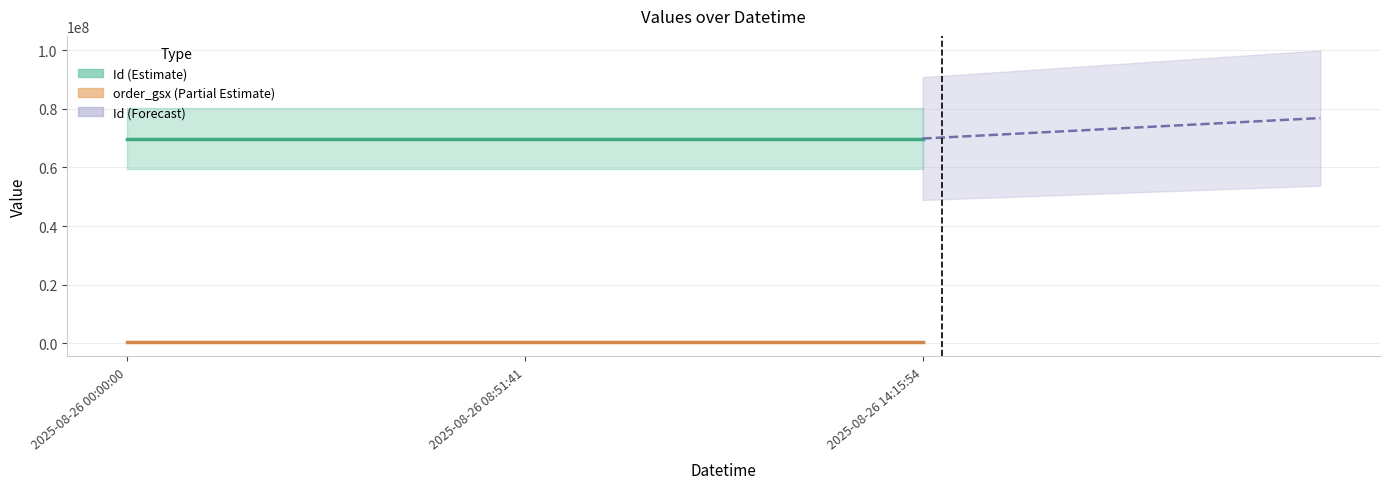

At which label does order_gsx (Partial Estimate) reach its peak?

2025-08-26 00:00:00